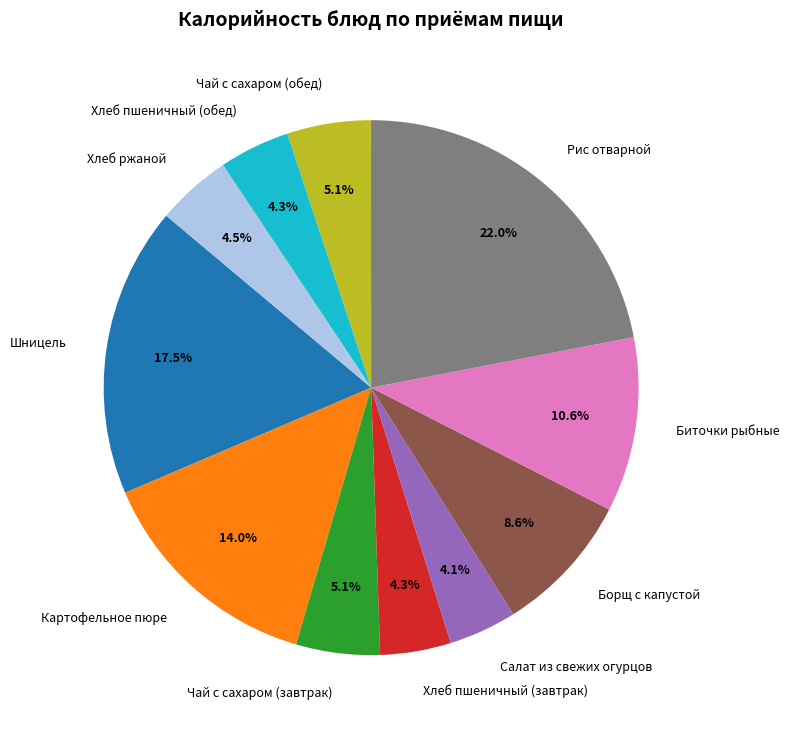

What percentage is NOT represented by Хлеб пшеничный (обед)?

95.7%